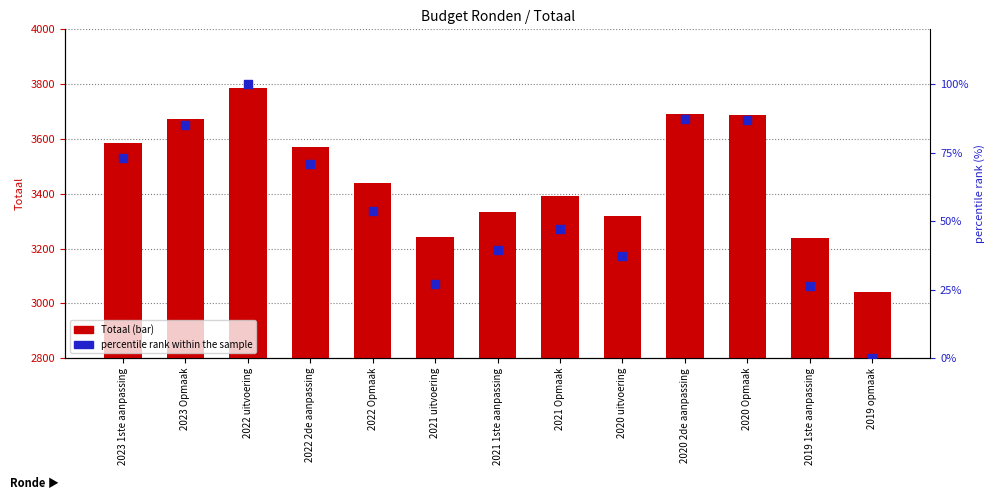

What is the total value across all series at 2023 1ste aanpassing?

3656.9